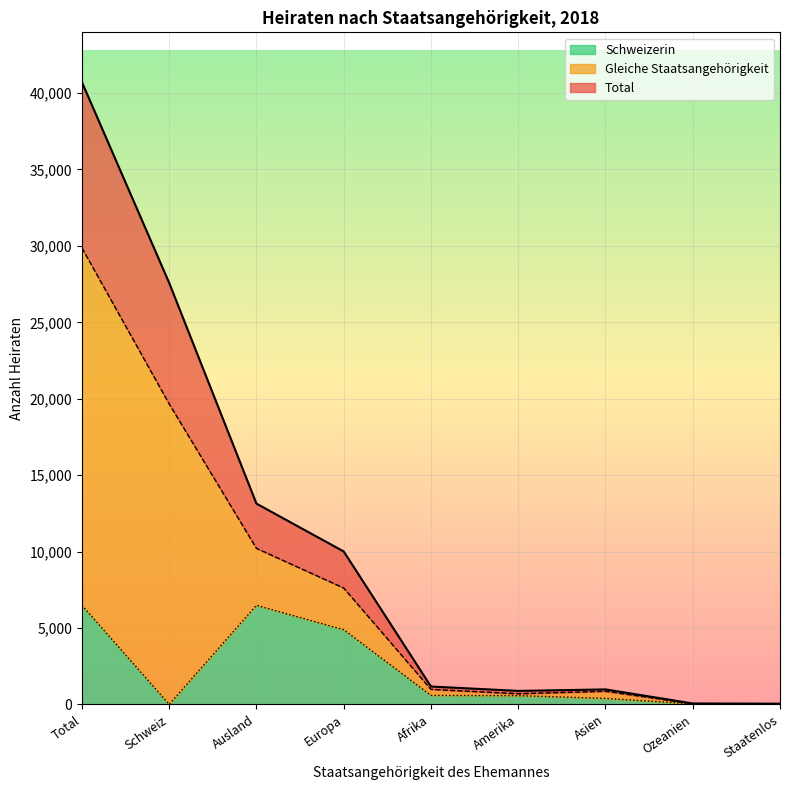

What is the difference between the highest and lowest values at Staatenlos?

38